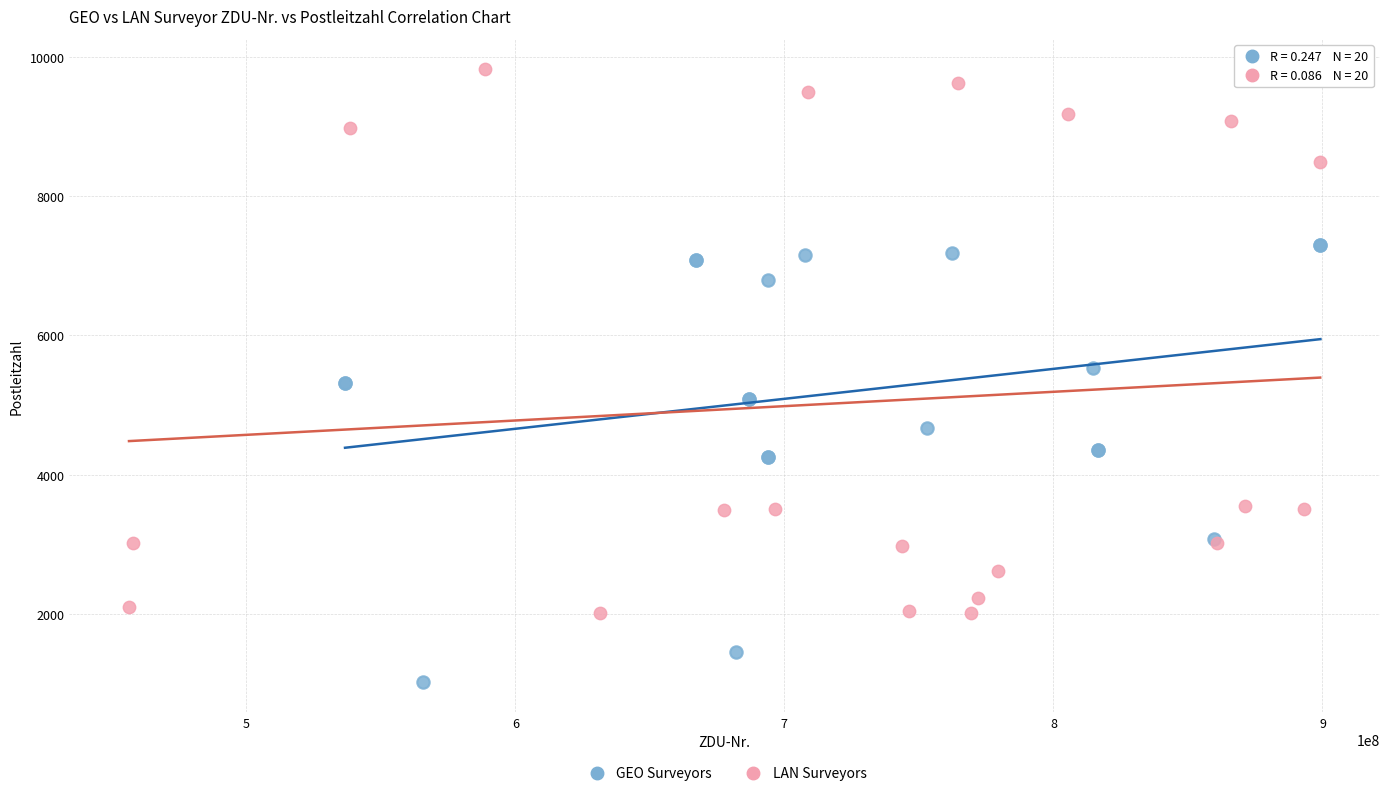

Which series reaches the maximum Y coordinate?

LAN Surveyors